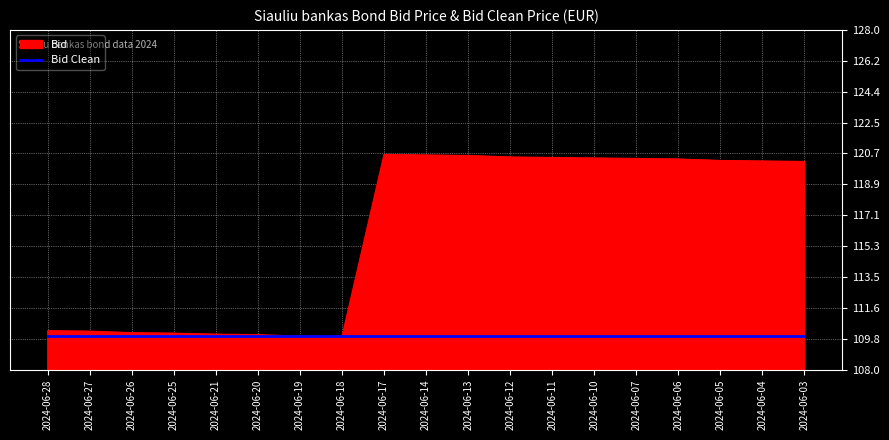

Rank the series by their average value, from lowest to highest.

Bid Clean, Bid